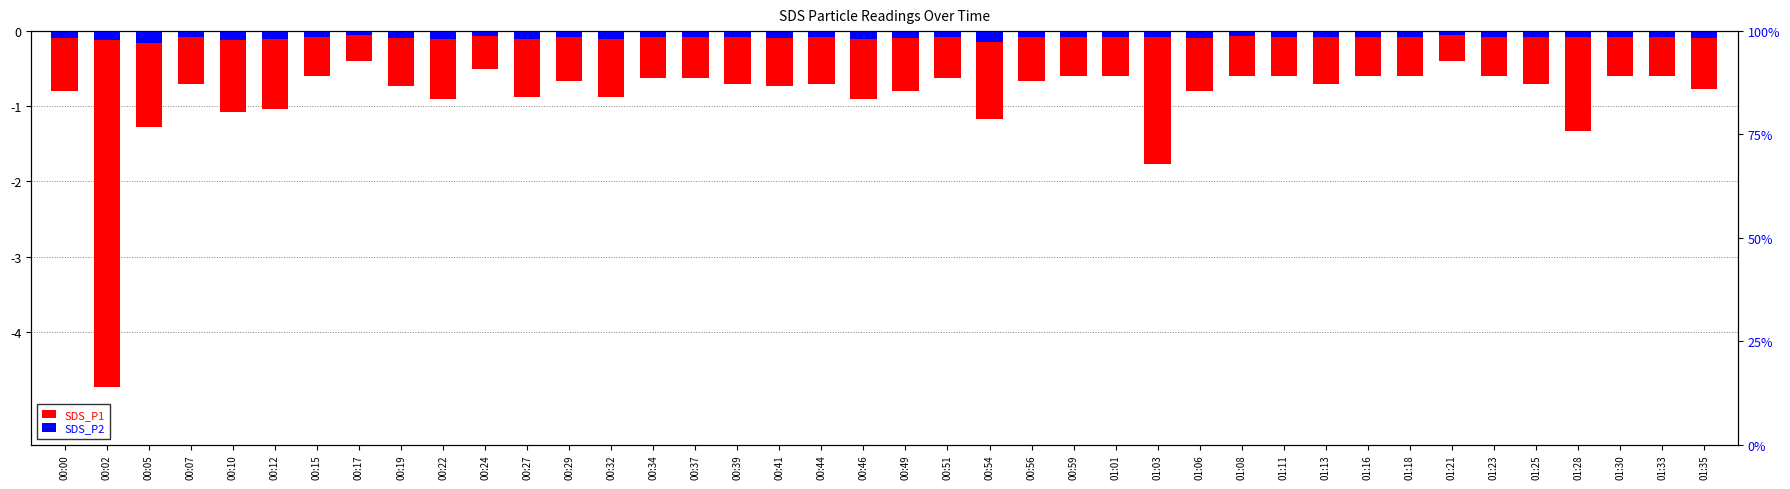

Between 00:41 and 01:25, which series saw the biggest shift?

SDS_P1